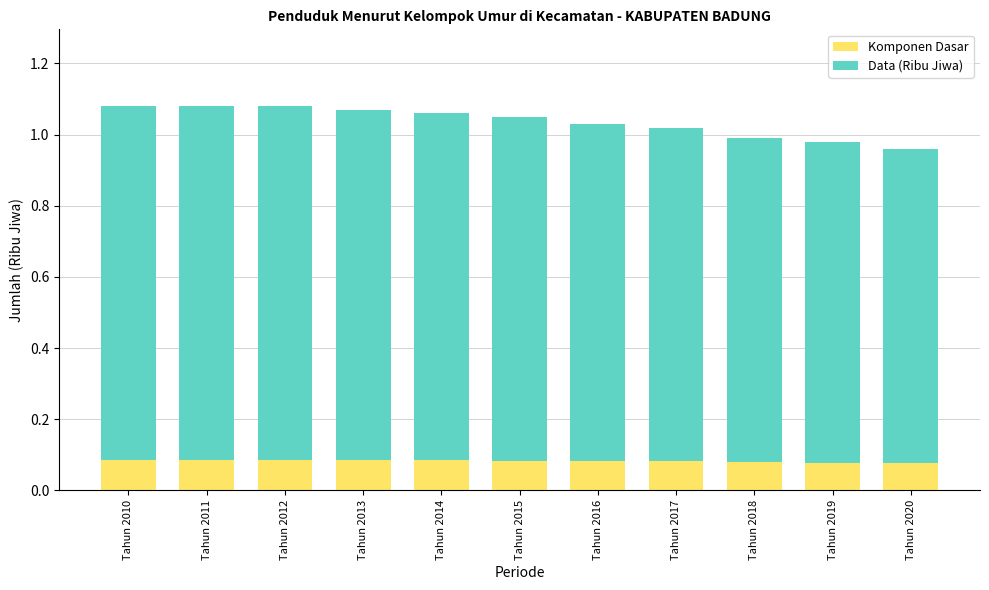

What is the sum of the Komponen Dasar values at Tahun 2013 and Tahun 2010?

0.2